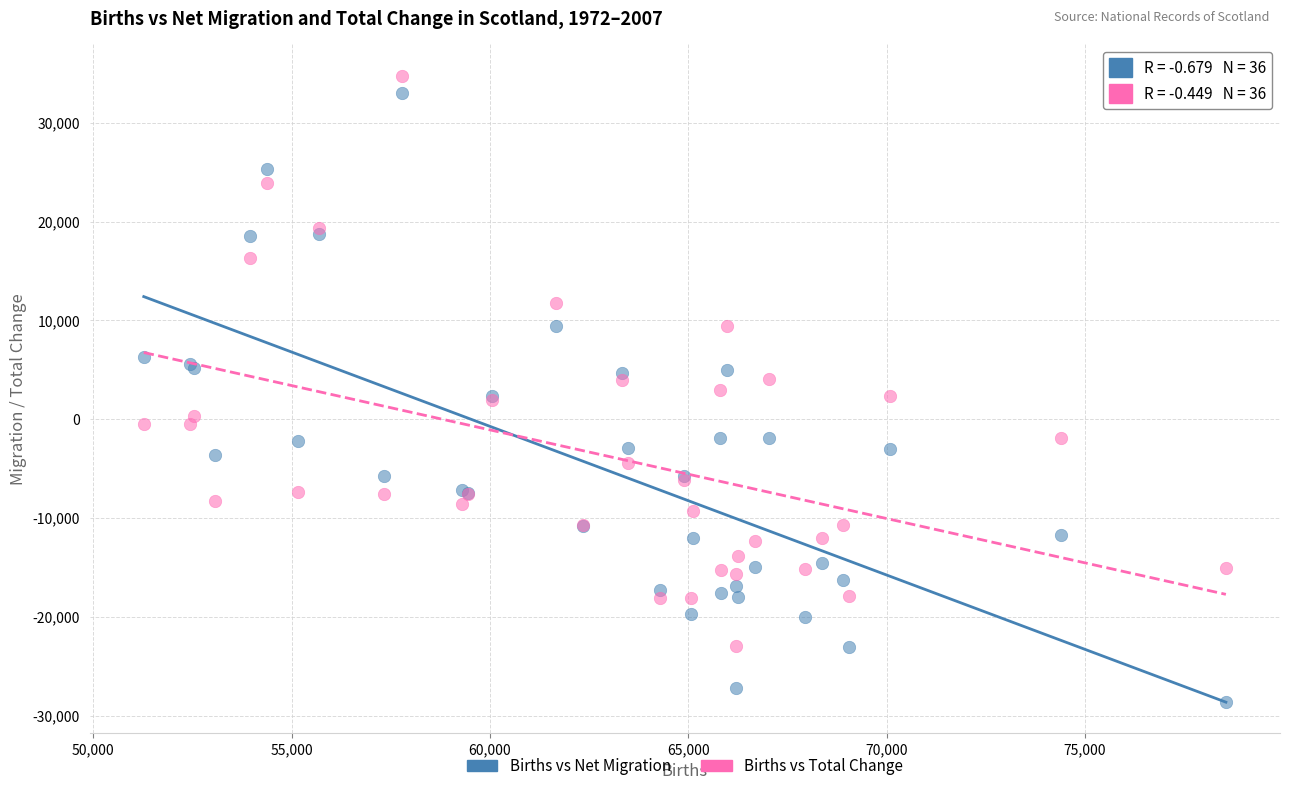

Which series has the widest spread of Y values?

Births vs Net Migration